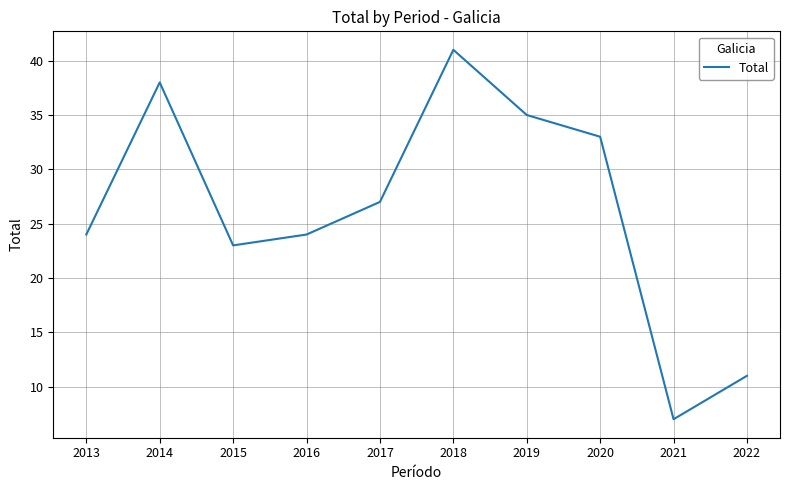

What is the minimum value shown in the chart?

7